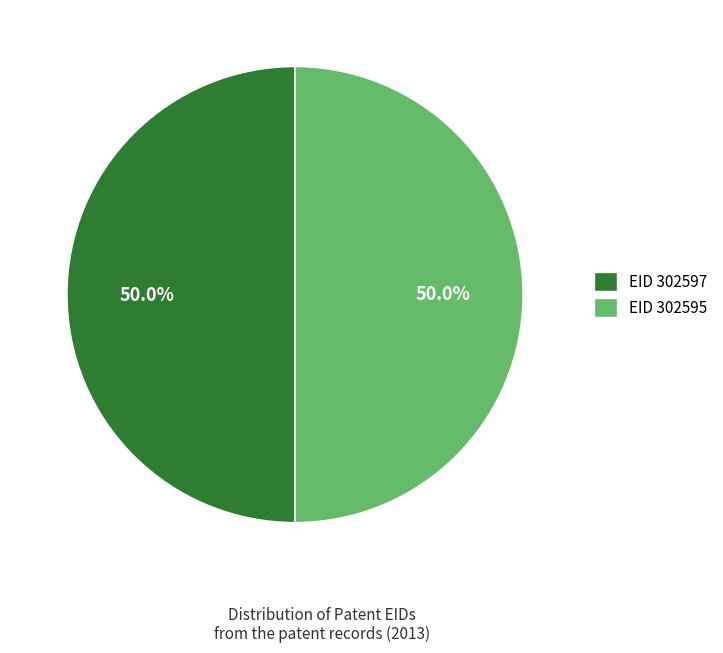

What percentage is NOT represented by EID 302595?

50.0%